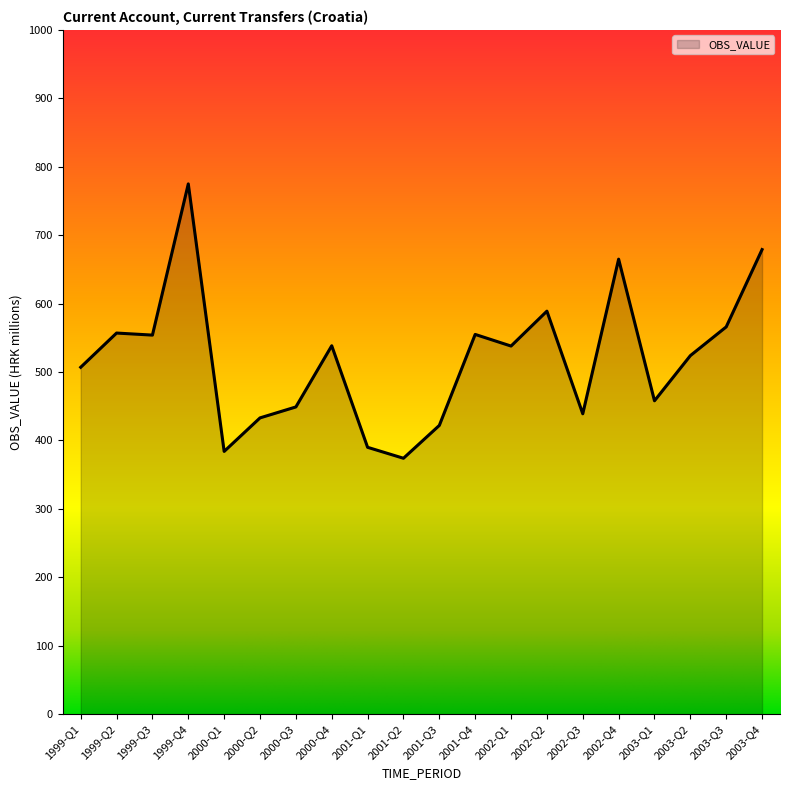

How many lines are shown in the chart?

1